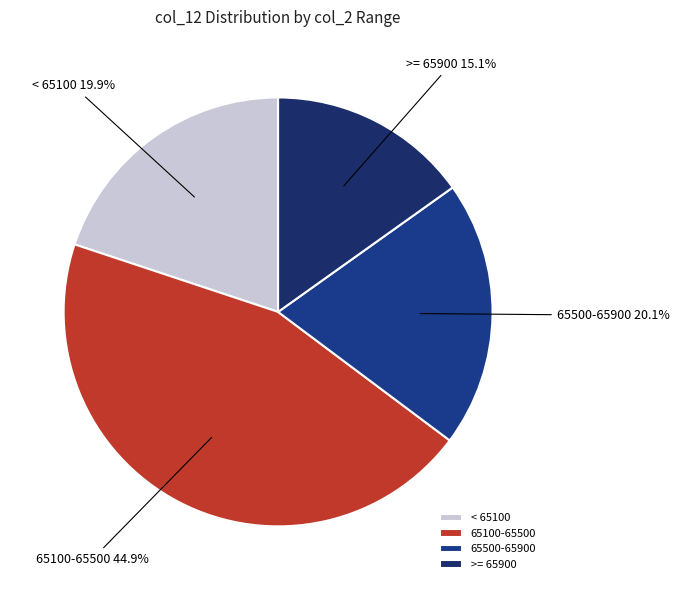

Which slice is the largest?

65100-65500